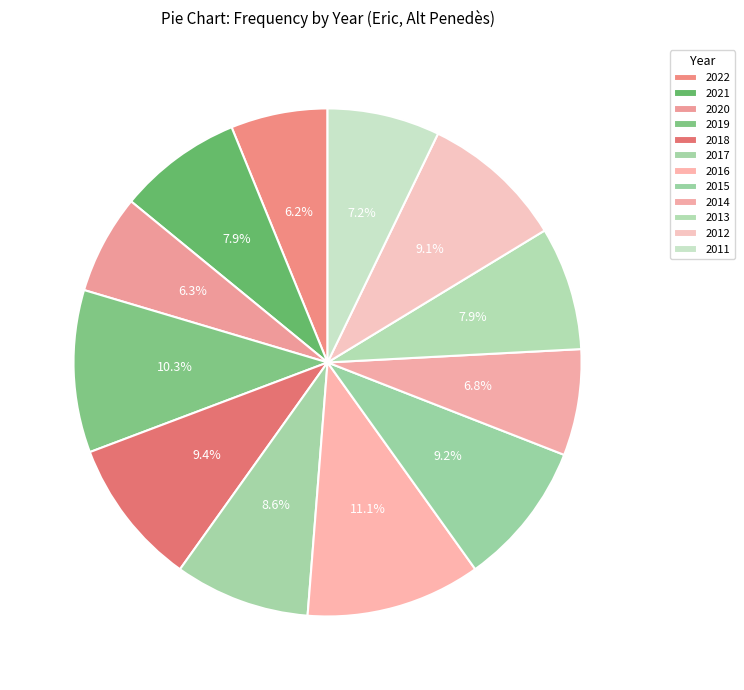

To the nearest percent, what is the combined percentage of 2015 and 2022?

15%